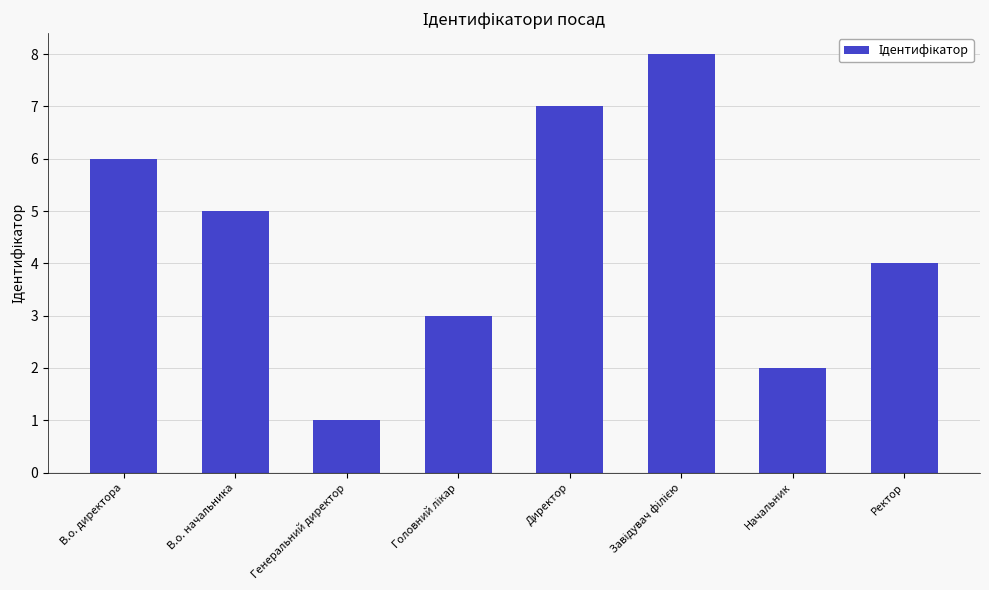

What is the difference between the maximum and minimum values?

7